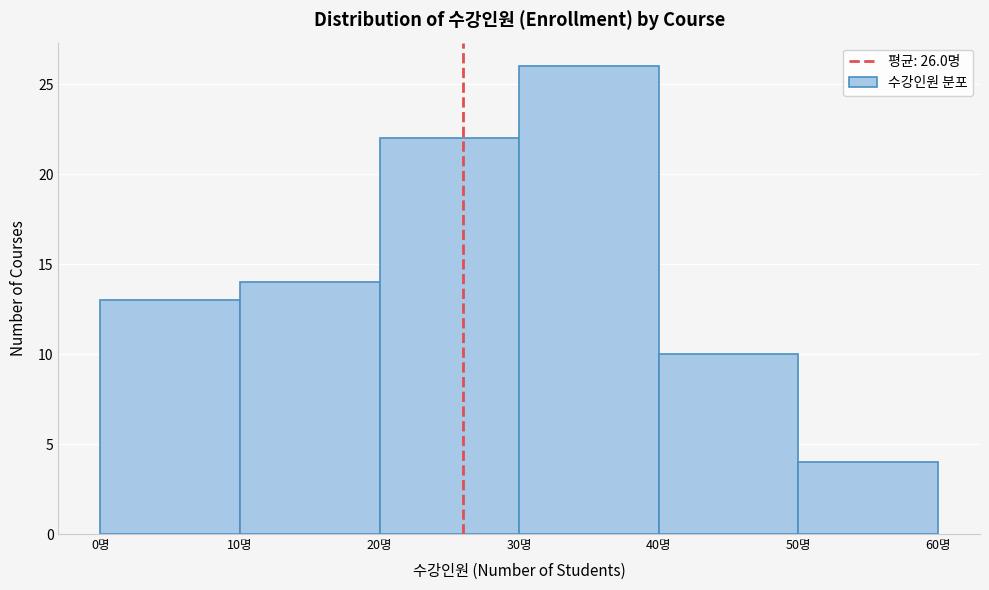

Over which range of the x-axis is the bar tallest?

30 to 40